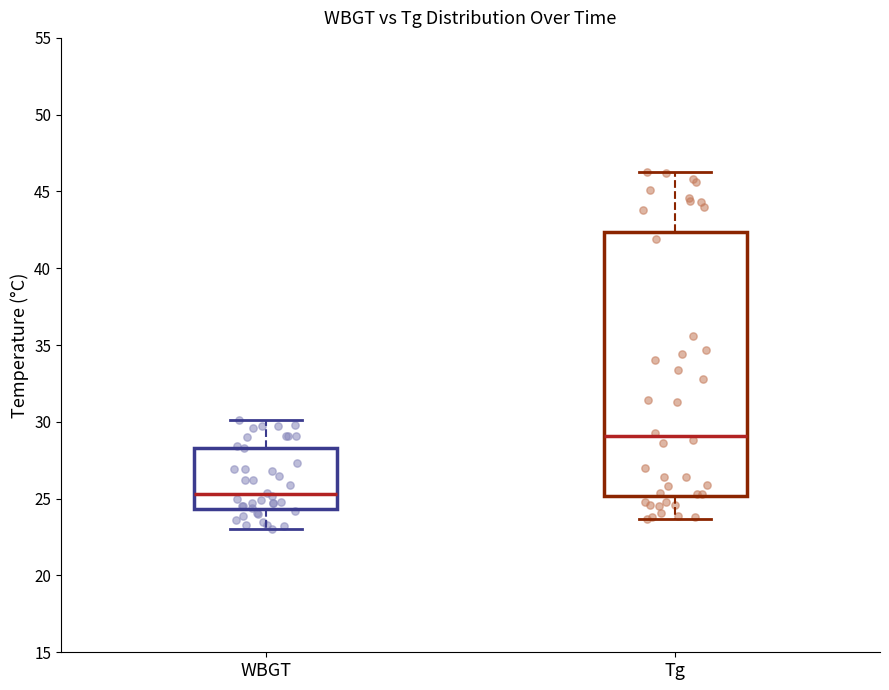

Where is the lower edge of the box for Tg on the y-axis? The values are not printed on the chart, so give them approximately, as read against the axis.

25.0